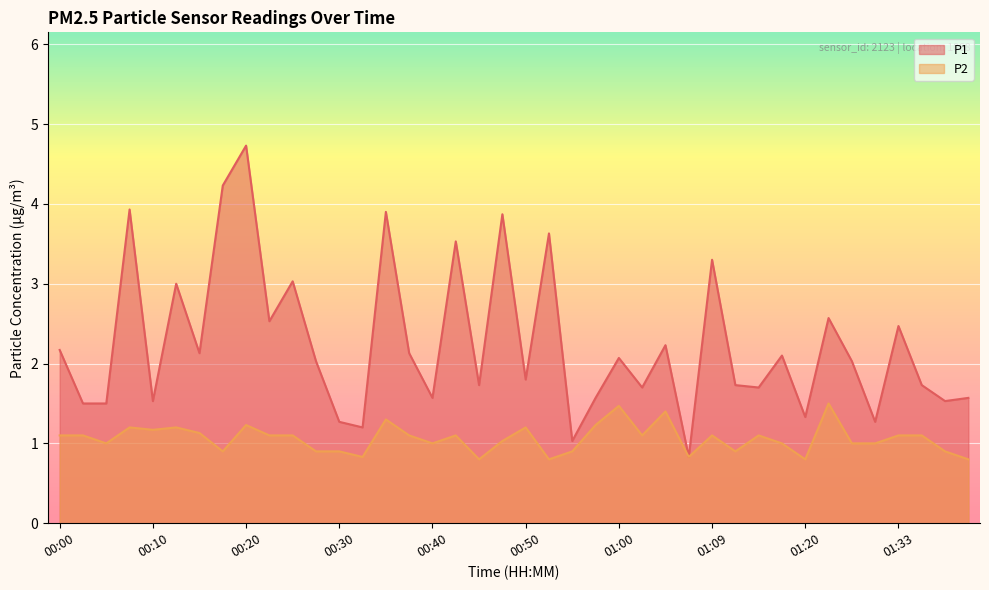

How many lines are shown in the chart?

2